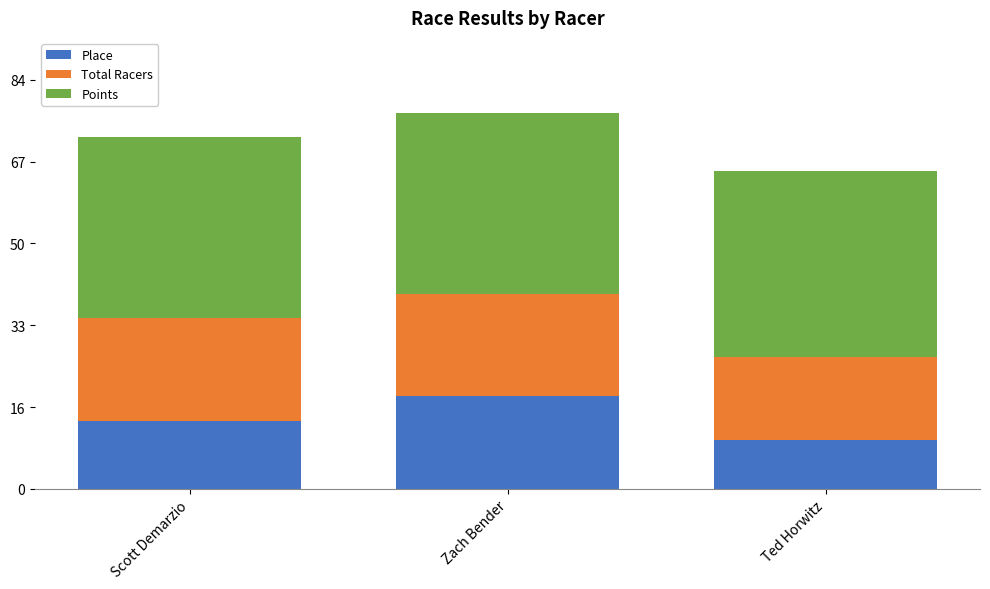

What is the total value across all series at Scott Demarzio?

72.2